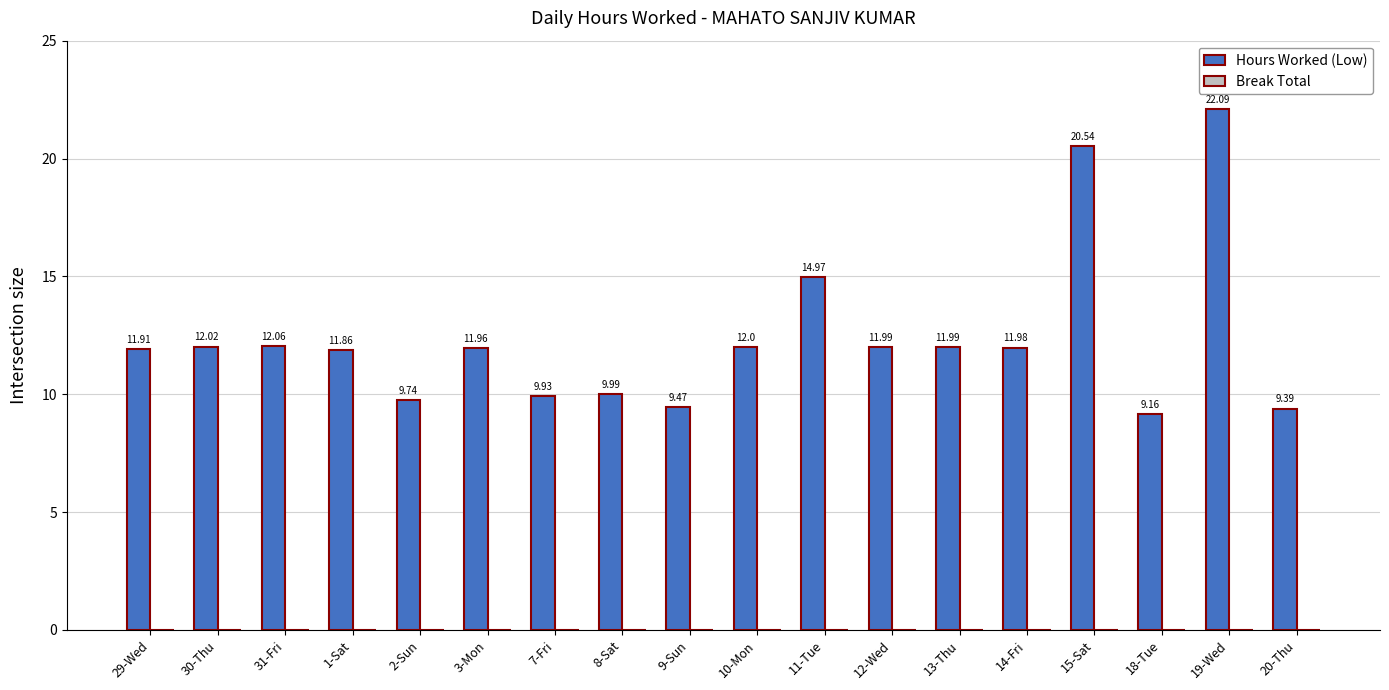

How many data points are less than 11?

6